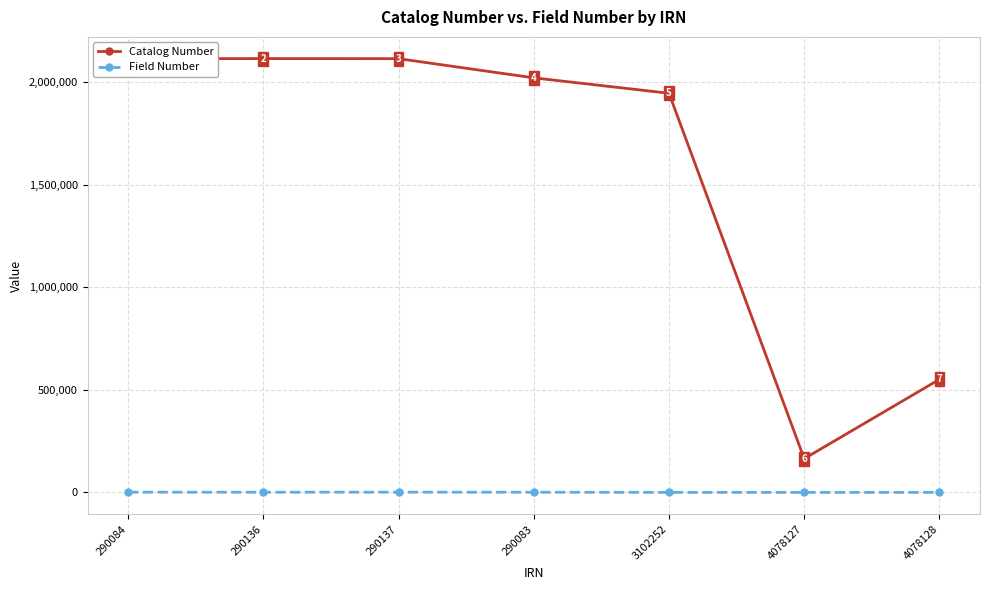

What is the sum of all Catalog Number values?

11019576